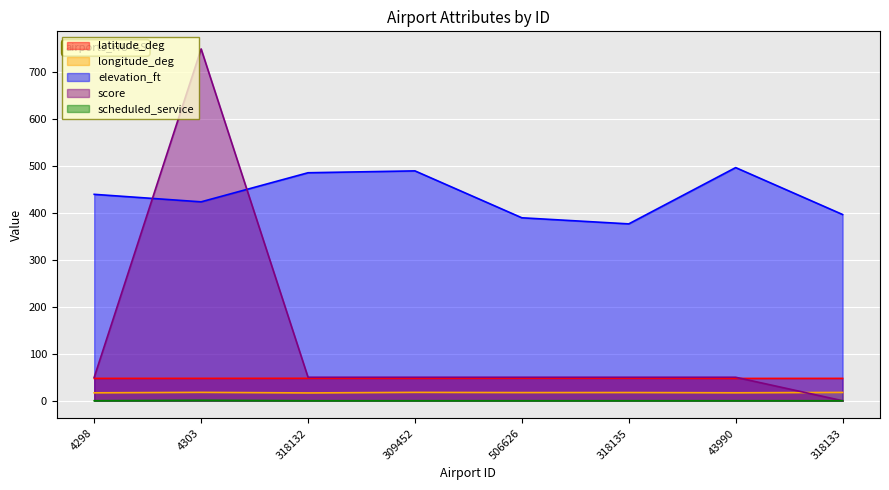

How many lines are shown in the chart?

5